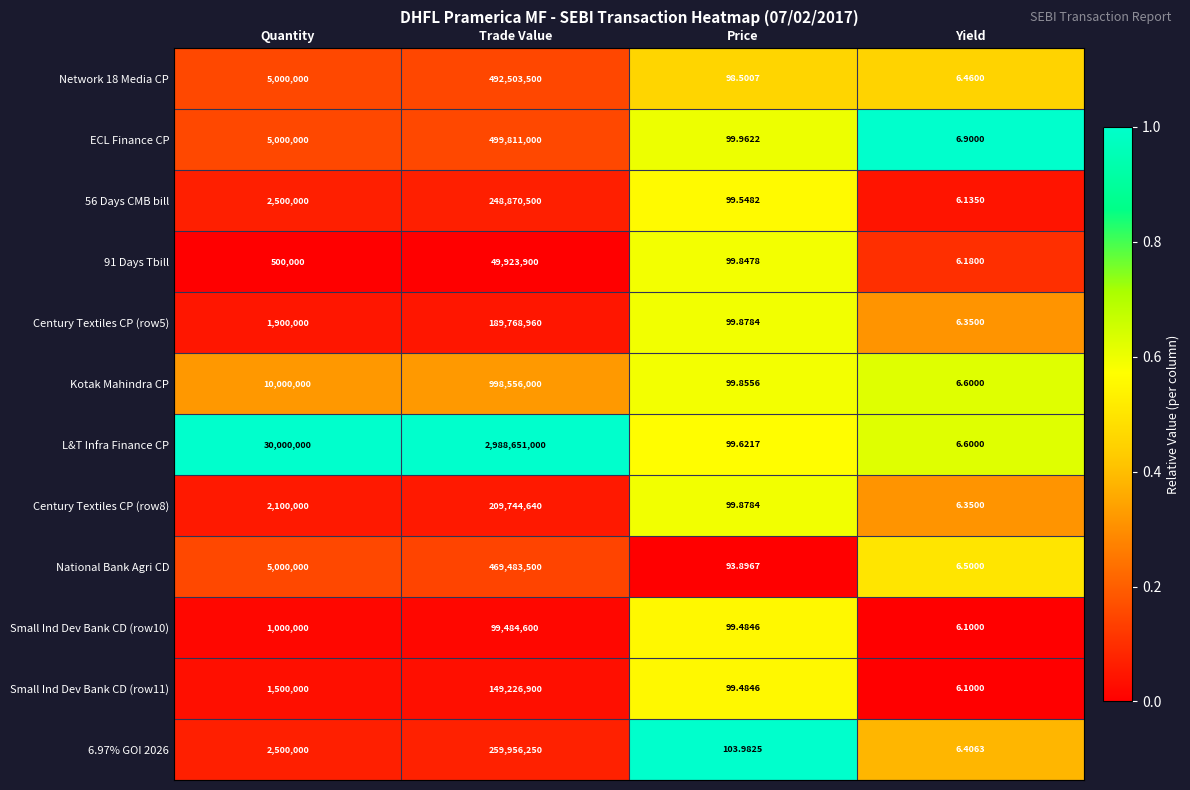

Which category has the lowest value across all series?

Yield